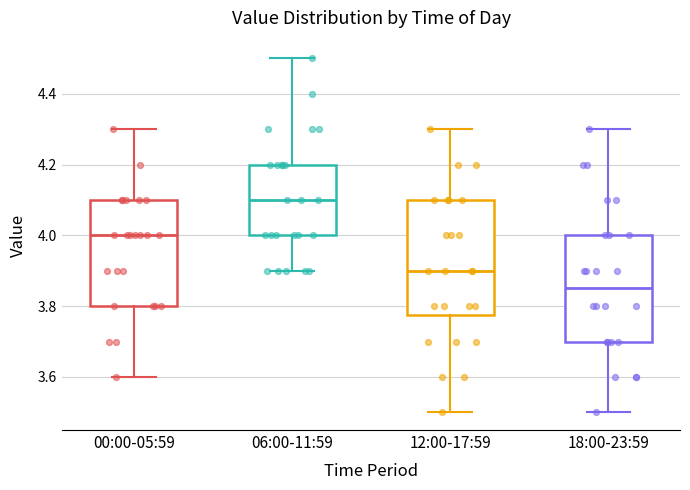

Which box is the tallest, from its lower edge to its upper edge?

12:00-17:59